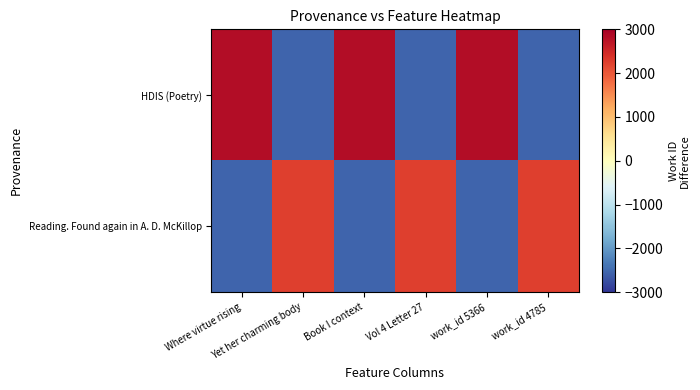

Which has a higher value, Vol 4 Letter 27 or Book I context?

Book I context